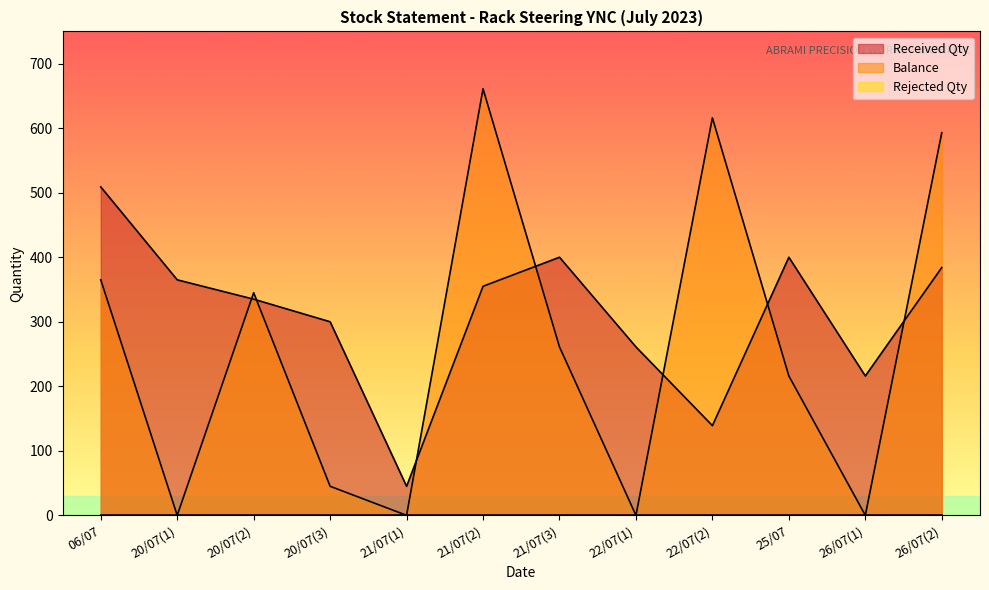

Reading left to right, extract all data points from this chart.

Received Qty: 06/07=509	20/07(1)=365	20/07(2)=335	20/07(3)=300	21/07(1)=45	21/07(2)=355	21/07(3)=400	22/07(1)=261	22/07(2)=139	25/07=400	26/07(1)=216	26/07(2)=384
Balance: 06/07=365	20/07(1)=0	20/07(2)=345	20/07(3)=45	21/07(1)=0	21/07(2)=661	21/07(3)=261	22/07(1)=0	22/07(2)=616	25/07=216	26/07(1)=0	26/07(2)=593